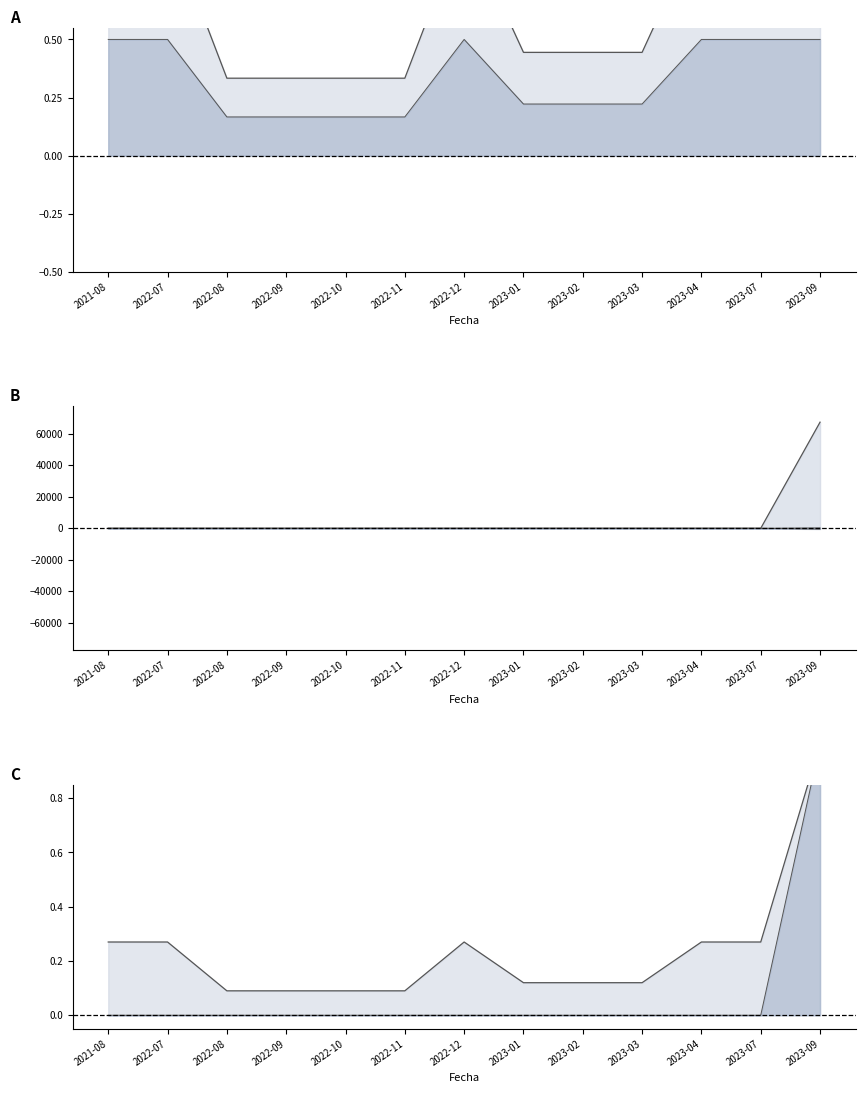

What is the value of the PRECIO_UNITARIO point at the 5th from the left?

0.3